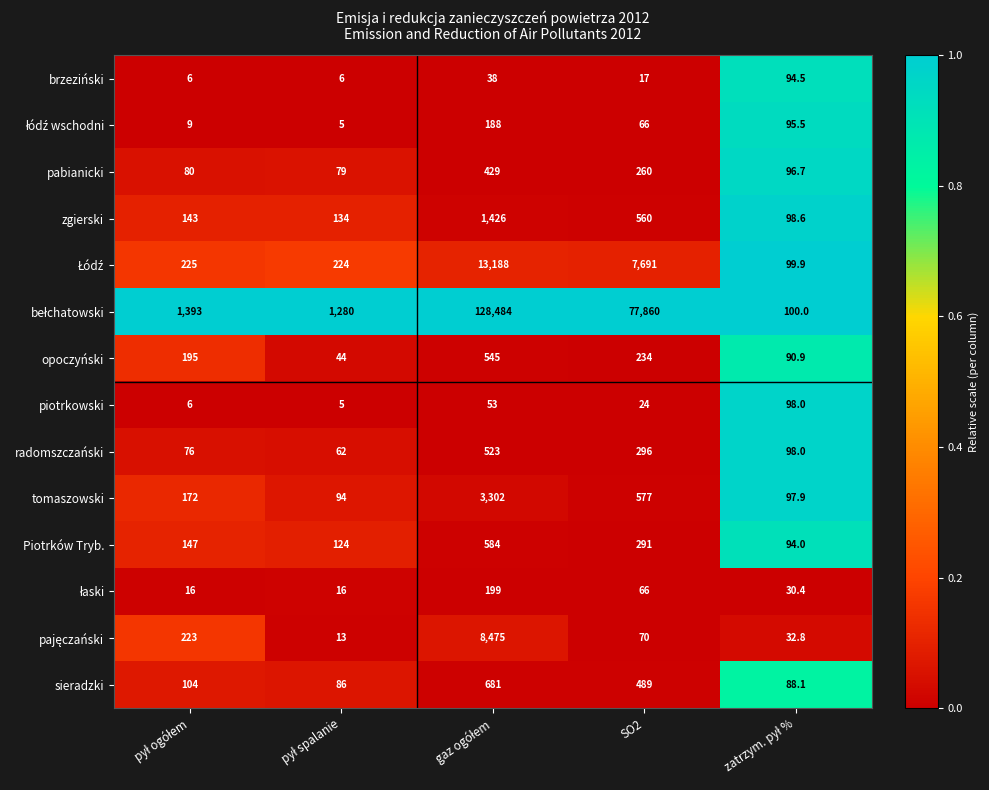

What is the greatest value displayed?

128484.0